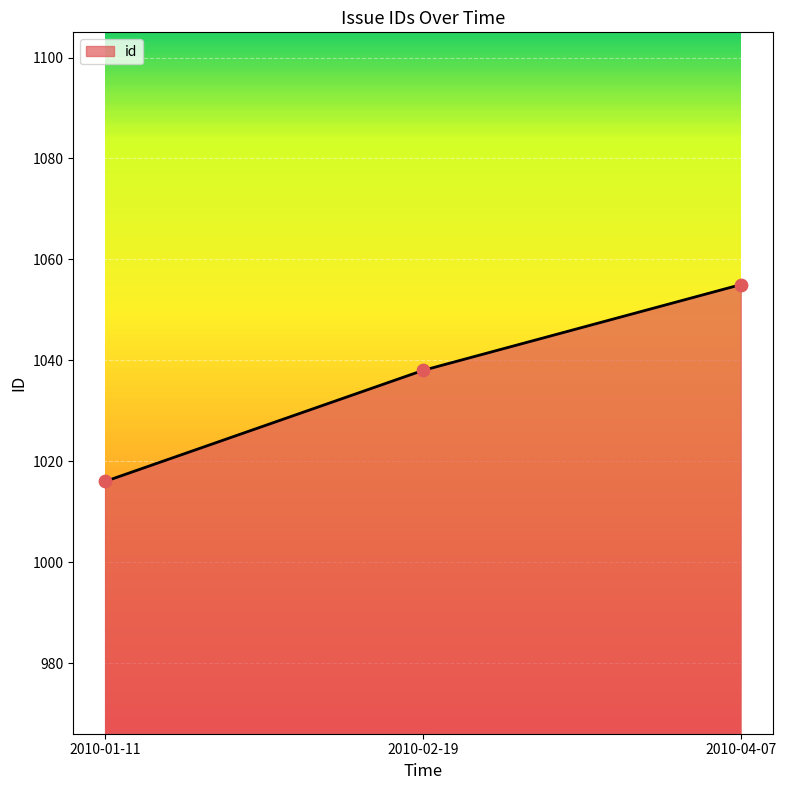

Approximately how many times larger is the value at 2010-04-07 compared to 2010-01-11?

1.0